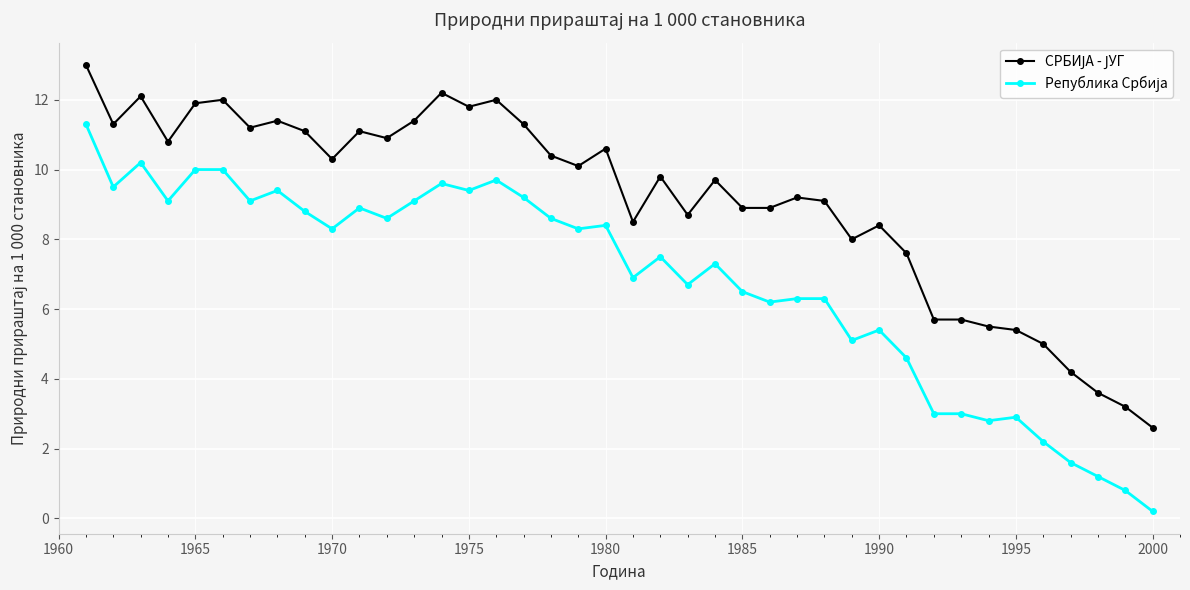

How many distinct data groups are displayed?

2